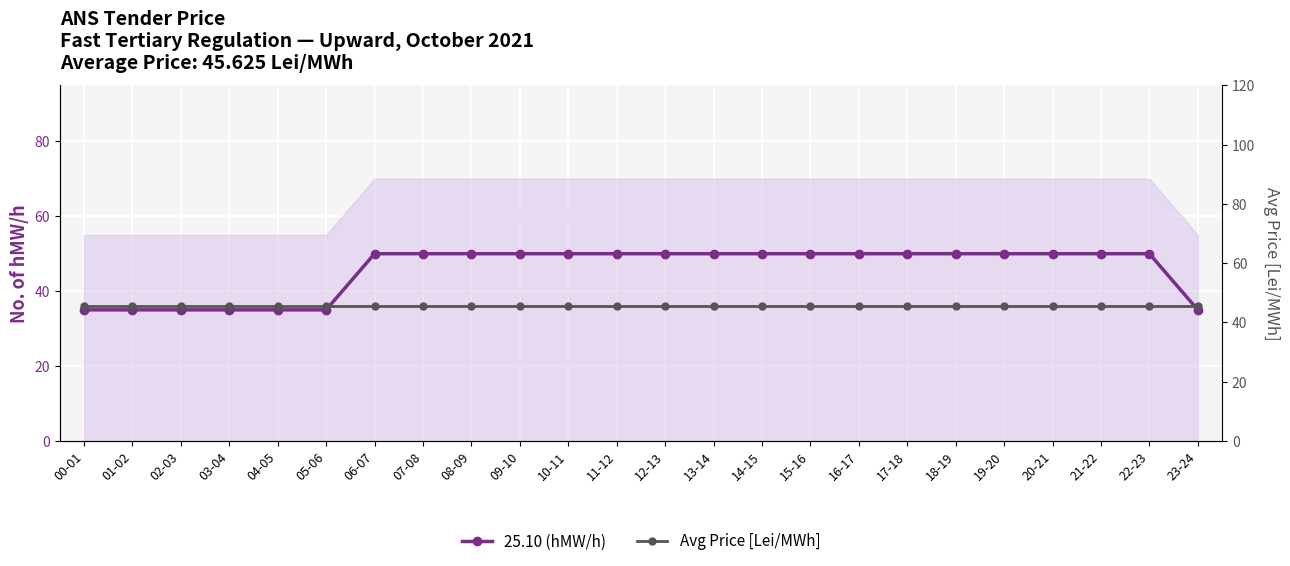

After their last crossing, which series has the higher values: Avg Price [Lei/MWh] or 25.10 (hMW/h)?

Avg Price [Lei/MWh]